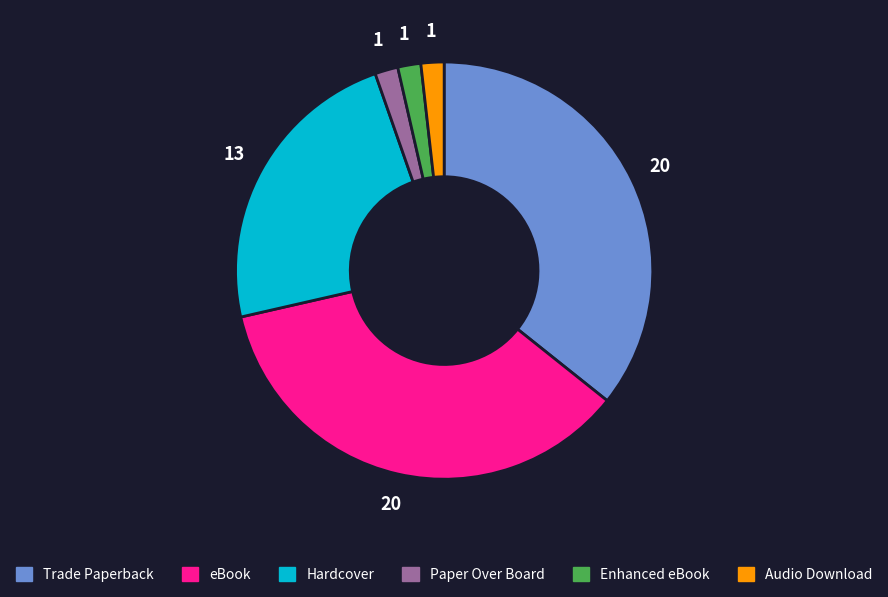

What is the ratio of the value at Enhanced eBook to the value at Audio Download?

1.0